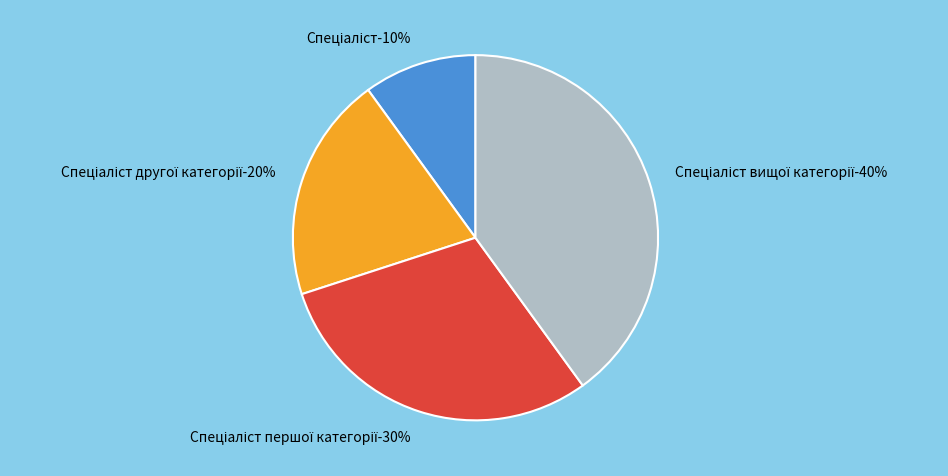

Which slice is the smallest?

Спеціаліст